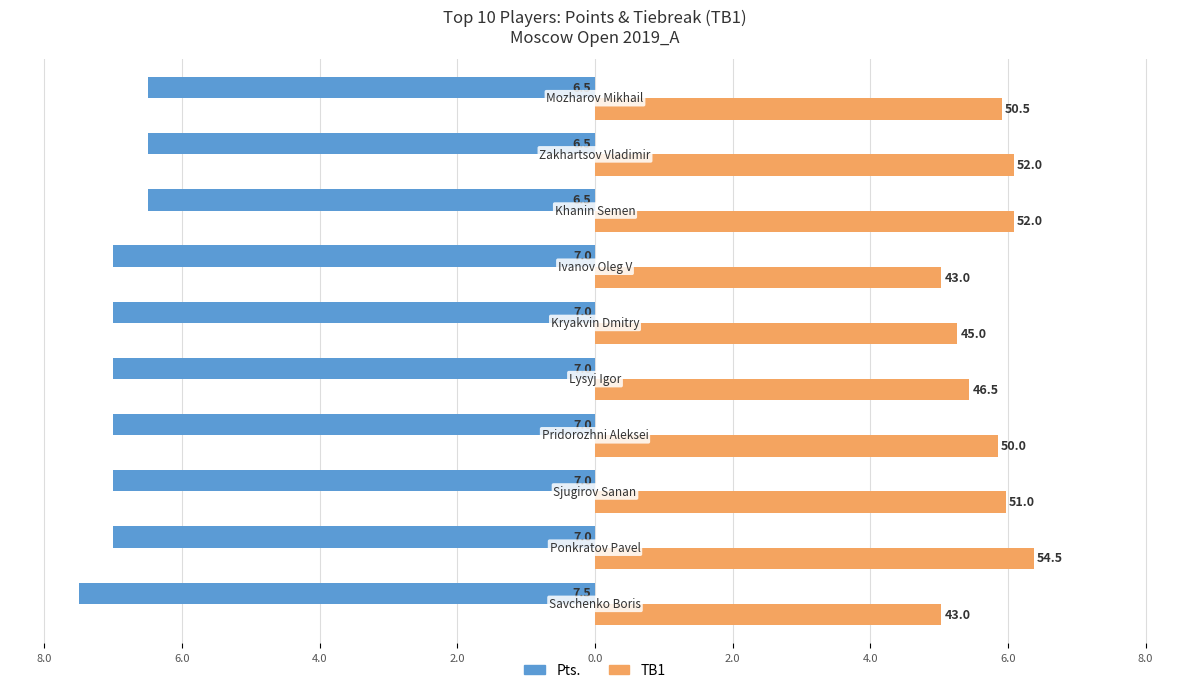

Reading left to right, transcribe all the data shown in this chart.

Pts.: -7.5	-7.0	-7.0	-7.0	-7.0	-7.0	-7.0	-6.5	-6.5	-6.5
TB1: 5.0	6.4	6.0	5.8	5.4	5.3	5.0	6.1	6.1	5.9